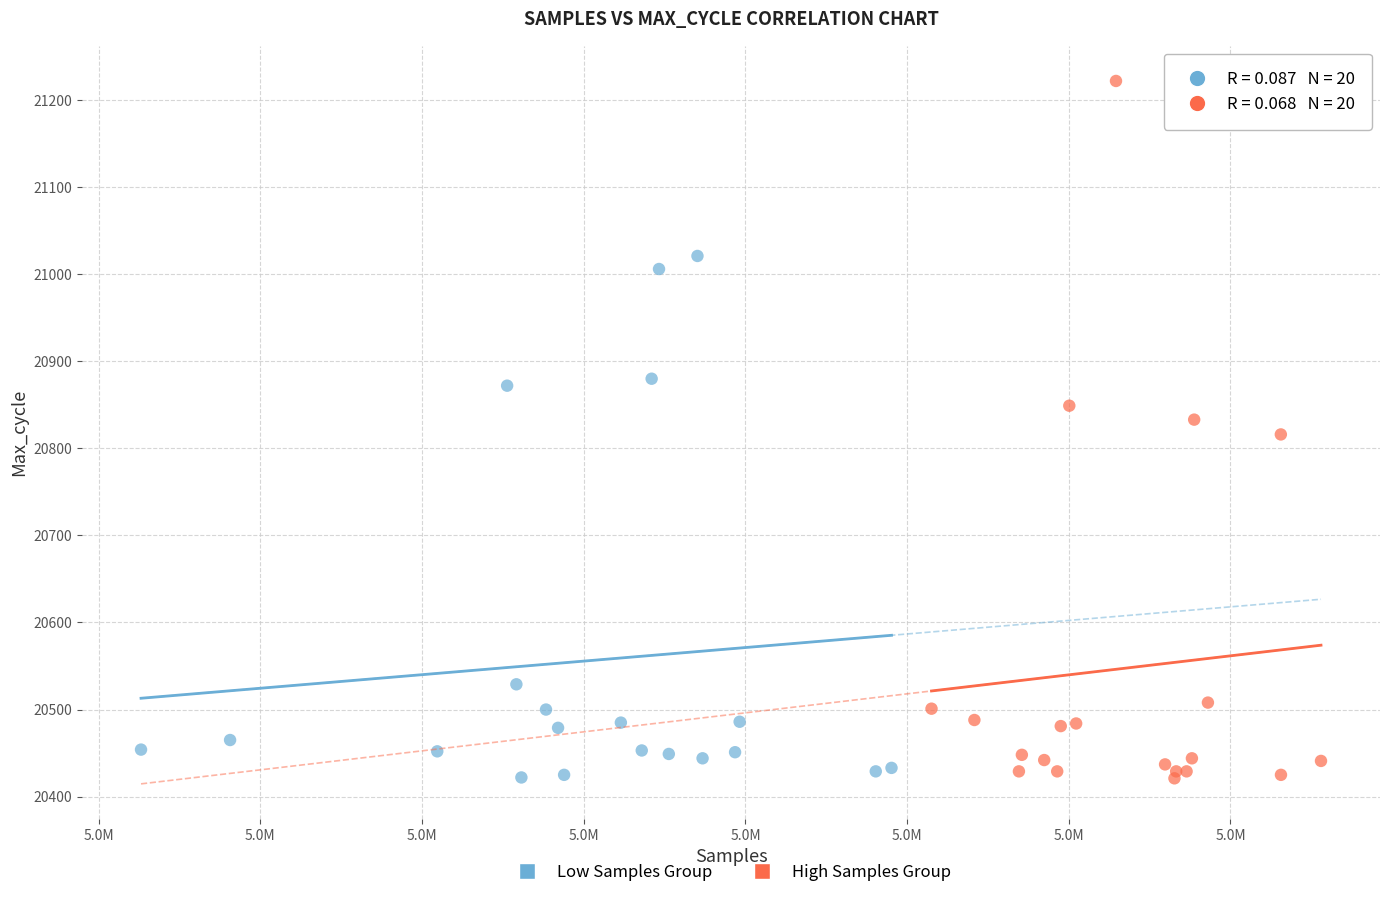

Which series has the largest Y range (max minus min)?

High Samples Group